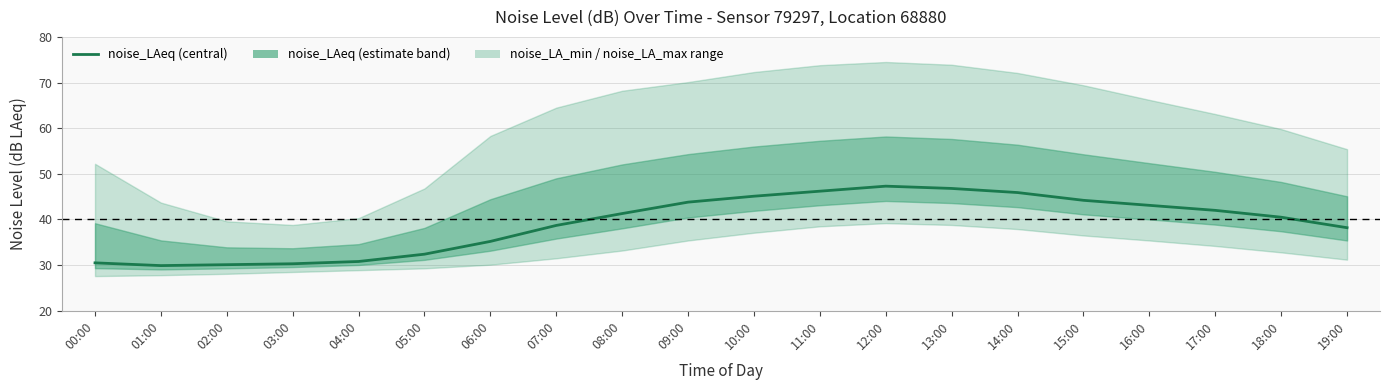

Rank the categories by value from highest to lowest.

12:00, 13:00, 11:00, 14:00, 10:00, 15:00, 09:00, 16:00, 17:00, 08:00, 18:00, 07:00, 19:00, 06:00, 05:00, 04:00, 00:00, 03:00, 02:00, 01:00